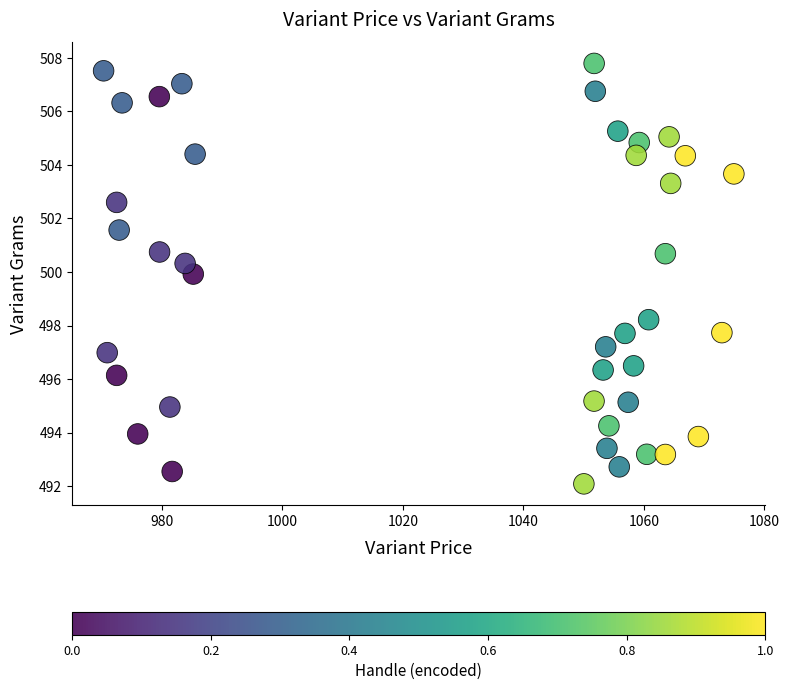

What is the range of X values (max minus min)?

104.6